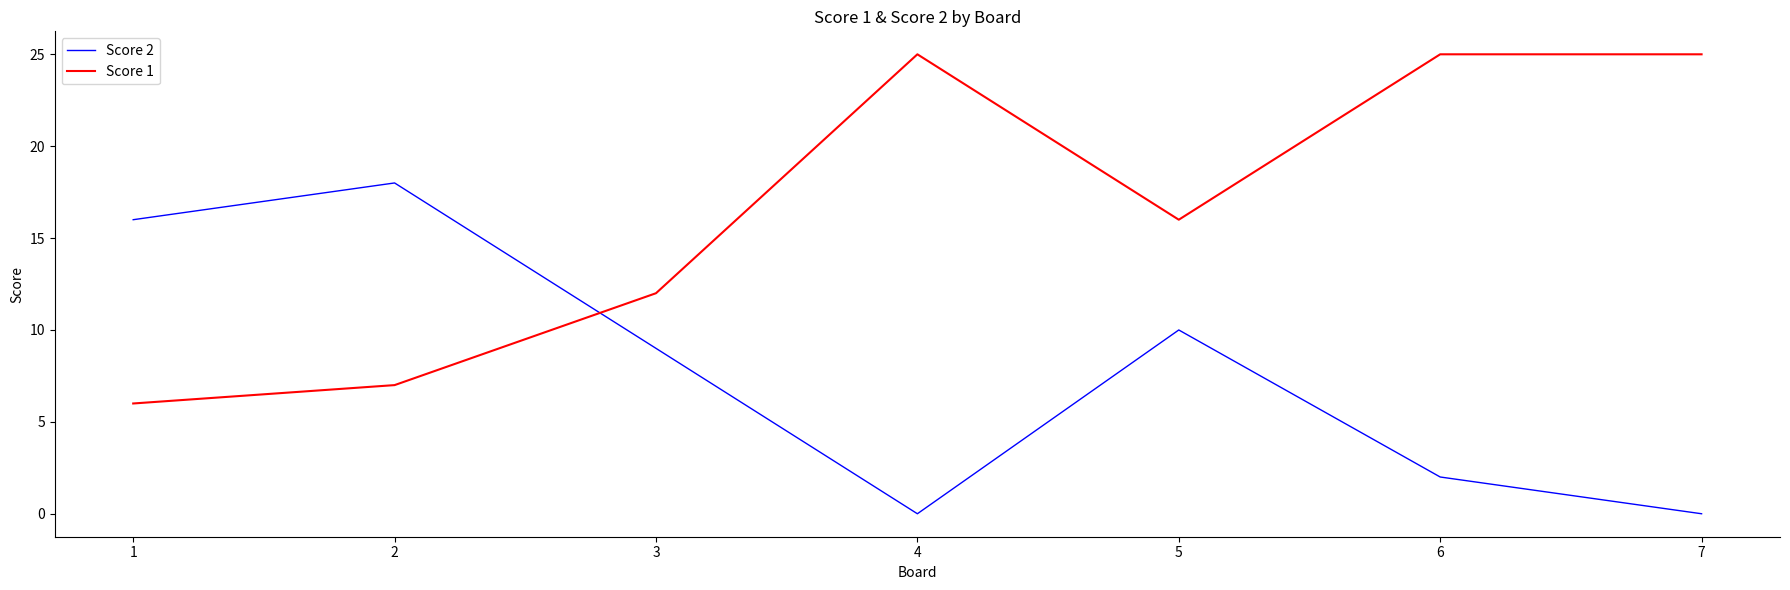

How many distinct data groups are displayed?

2